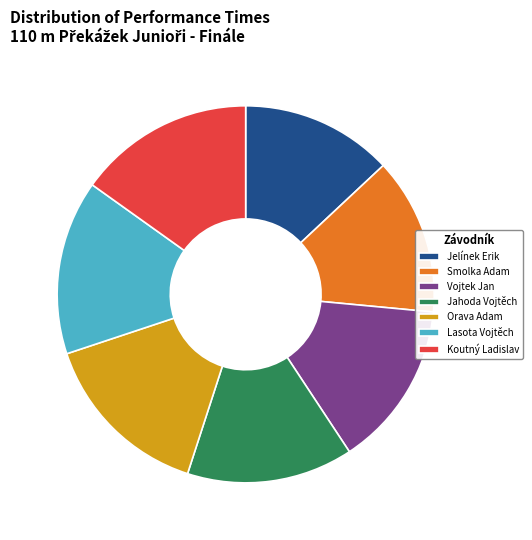

How many slices are in this pie chart?

7